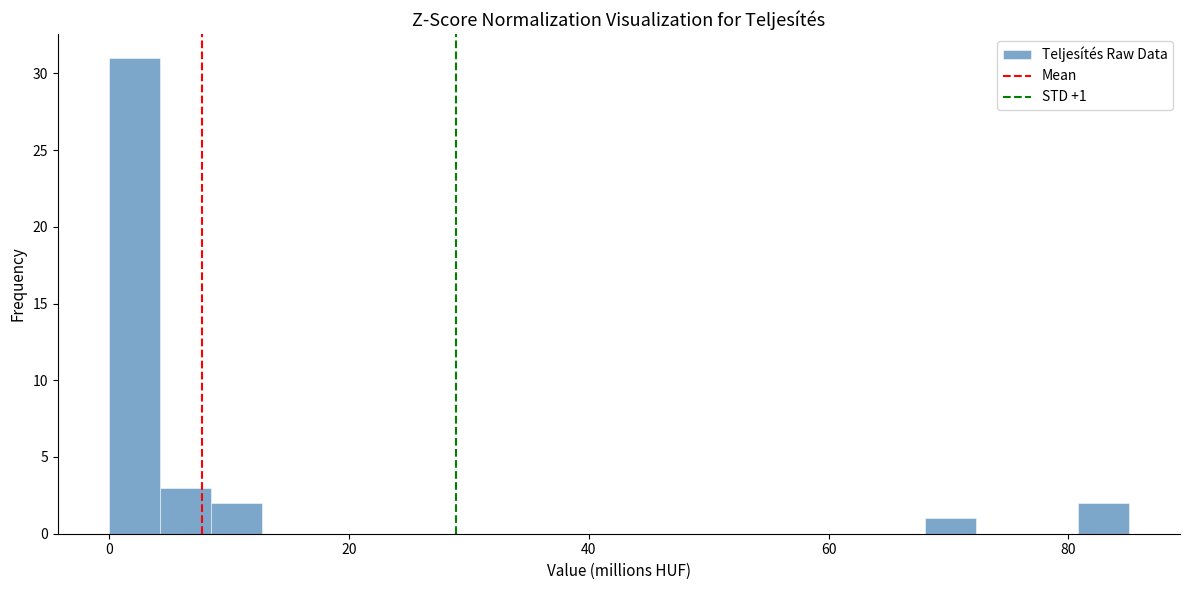

Around what value on the x-axis is the tallest bar? Give the approximate position of its centre, as read against the axis.

2